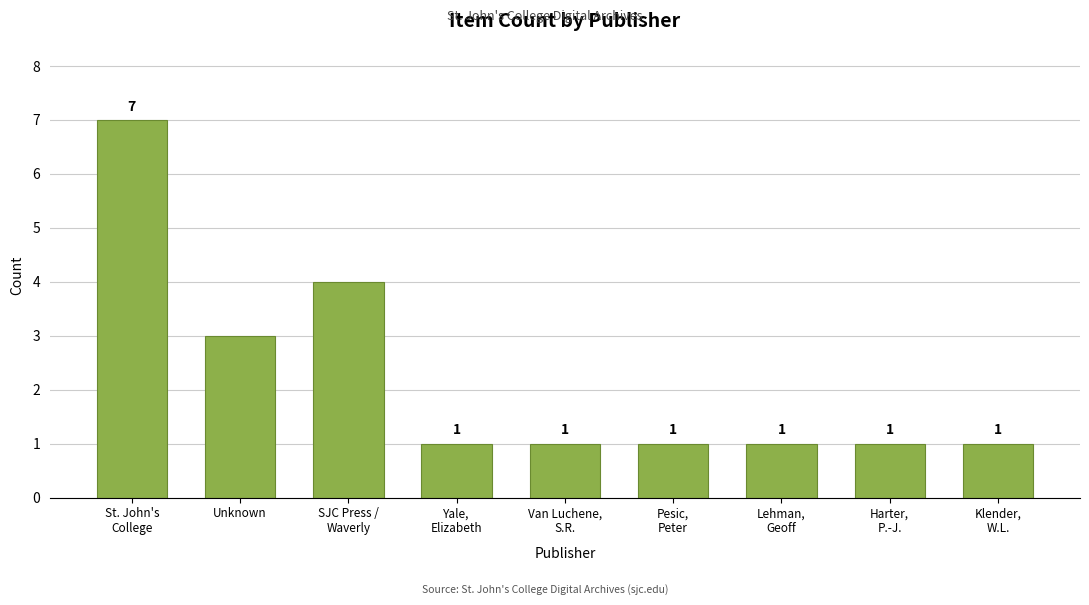

What is the maximum value shown in the chart?

7